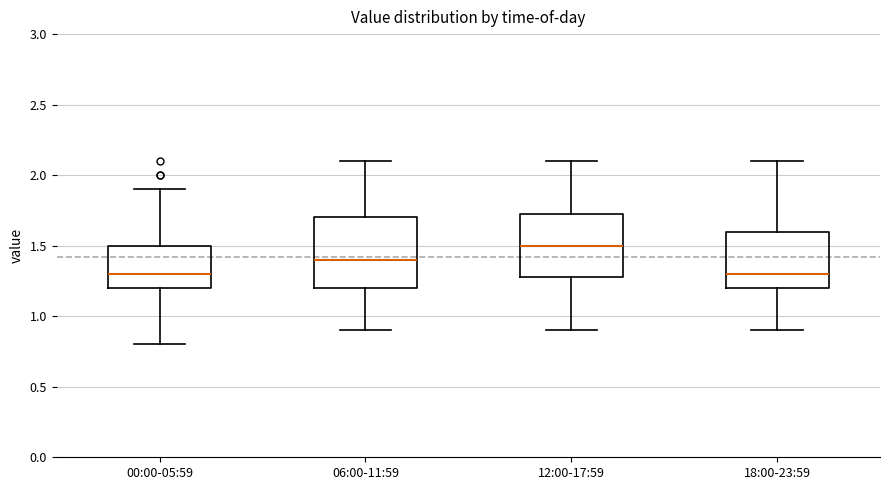

Reading left to right, read every box against the y-axis: the position of its median line, the range the box covers, and the ends of its whiskers. The values are not printed on the chart, so give them approximately, as read against the axis.

00:00-05:59: median 1.30, box 1.20 to 1.50, whiskers 0.80 to 1.90
06:00-11:59: median 1.40, box 1.20 to 1.70, whiskers 0.90 to 2.10
12:00-17:59: median 1.50, box 1.30 to 1.75, whiskers 0.90 to 2.10
18:00-23:59: median 1.30, box 1.20 to 1.60, whiskers 0.90 to 2.10